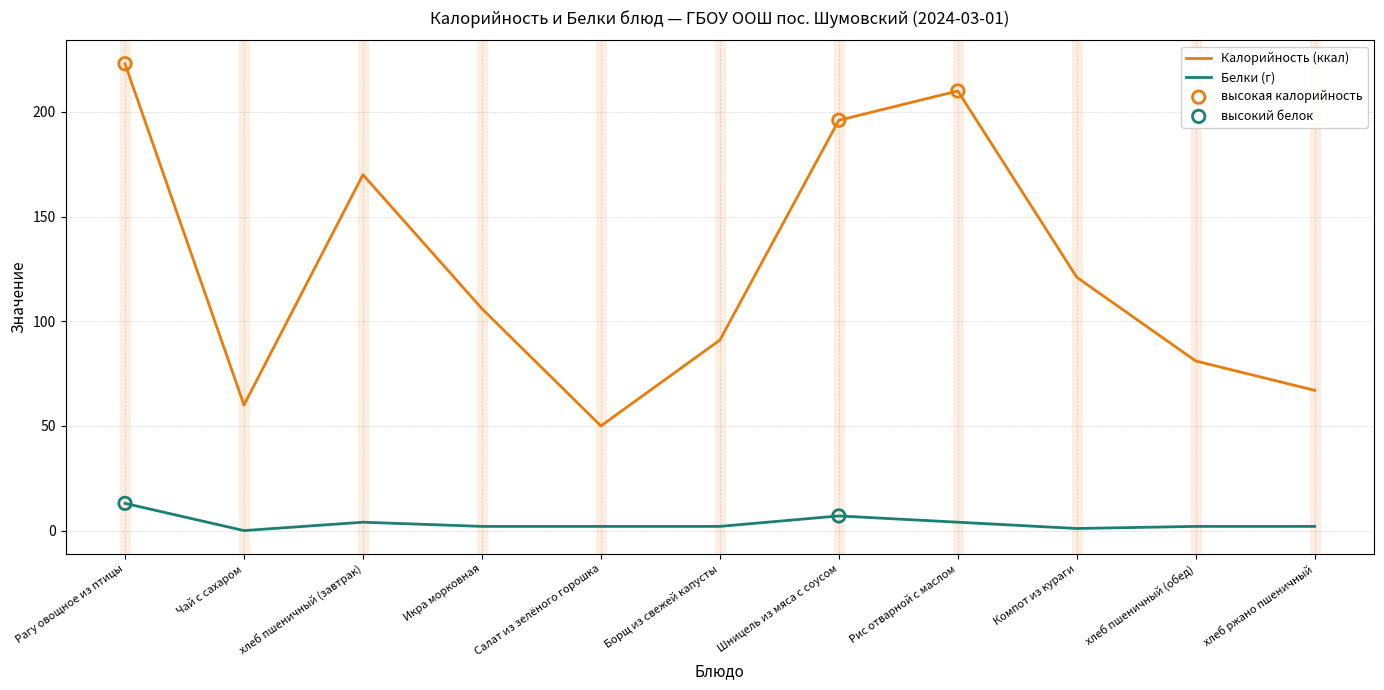

What position from the left is Шницель из мяса с соусом?

7